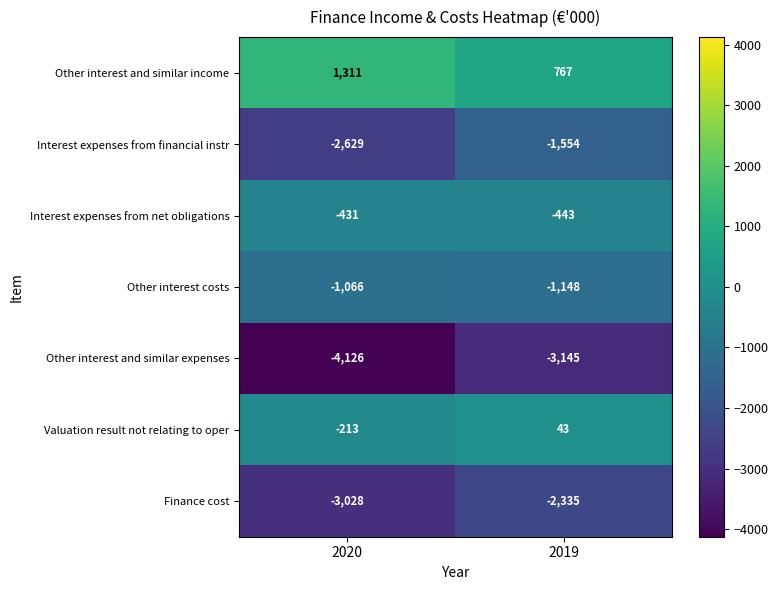

List the series in order of their peak value, highest first.

Other interest and similar income, Valuation result not relating to oper, Interest expenses from net obligations, Other interest costs, Interest expenses from financial instr, Finance cost, Other interest and similar expenses